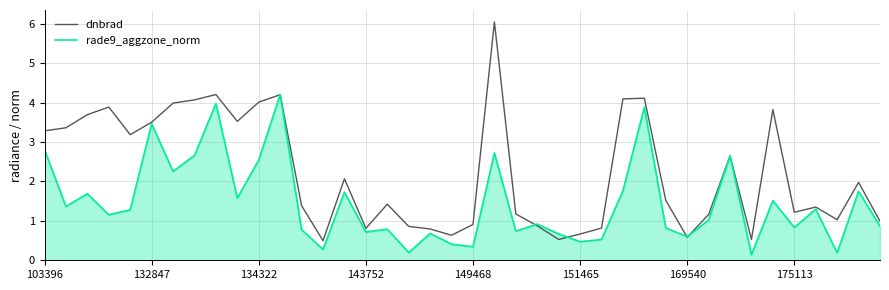

What is the highest value of the rade9_aggzone_norm series?

4.2